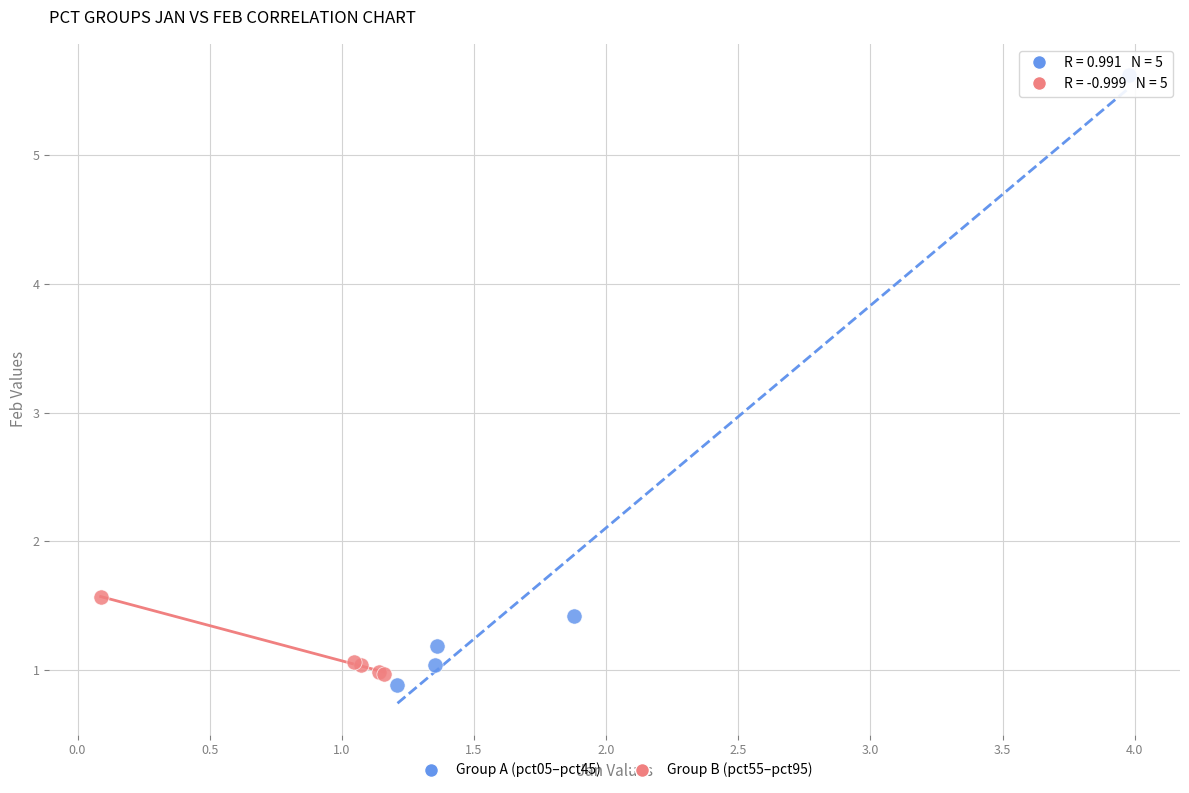

Which series has the widest spread of Y values?

Group A (pct05–pct45)